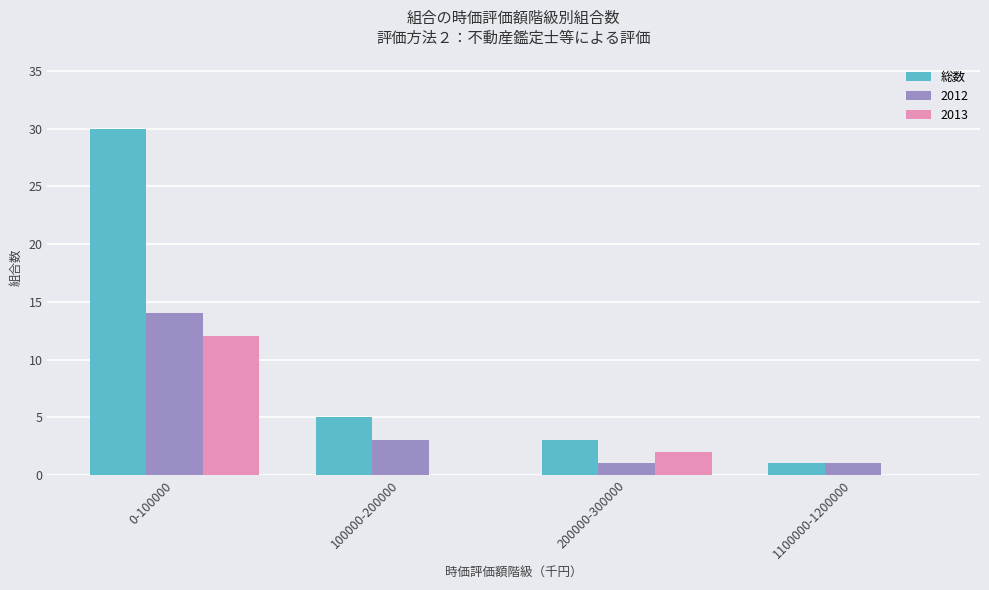

What is the highest value of the 総数 series?

30